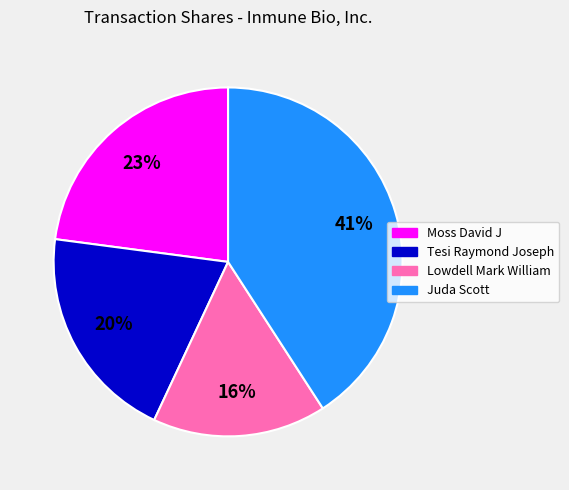

Do Juda Scott and Tesi Raymond Joseph together represent more than half of the pie?

Yes